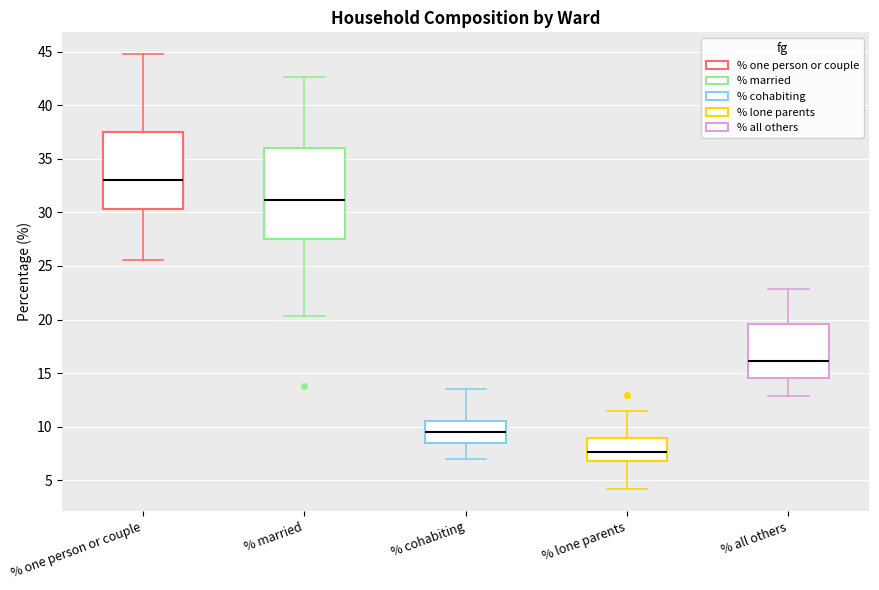

Reading left to right, read every box against the y-axis: the position of its median line, the range the box covers, and the ends of its whiskers. The values are not printed on the chart, so give them approximately, as read against the axis.

% one person or couple: median 33.0, box 30.5 to 37.5, whiskers 25.5 to 45.0
% married: median 31.0, box 27.5 to 36.0, whiskers 20.5 to 42.5
% cohabiting: median 9.5, box 8.5 to 10.5, whiskers 7.0 to 13.5
% lone parents: median 7.5, box 7.0 to 9.0, whiskers 4.0 to 11.5
% all others: median 16.0, box 14.5 to 19.5, whiskers 13.0 to 23.0